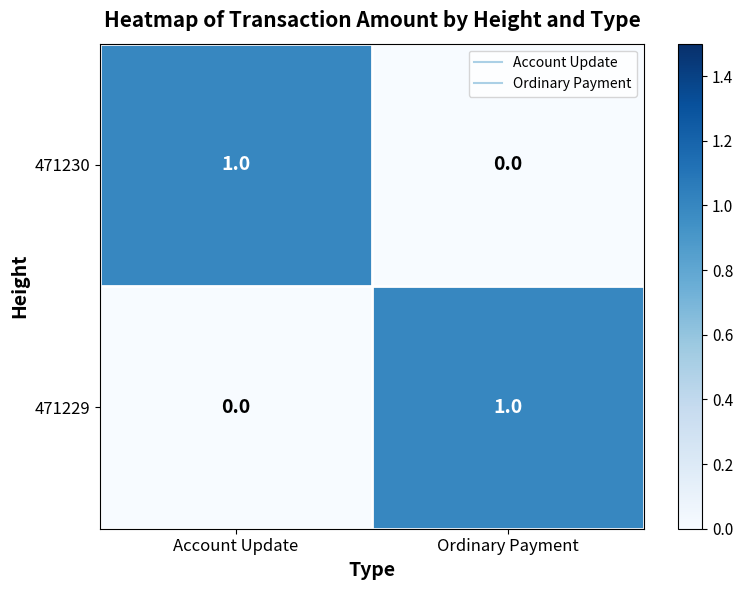

Is it true that 471229 equals 1 at Ordinary Payment?

True